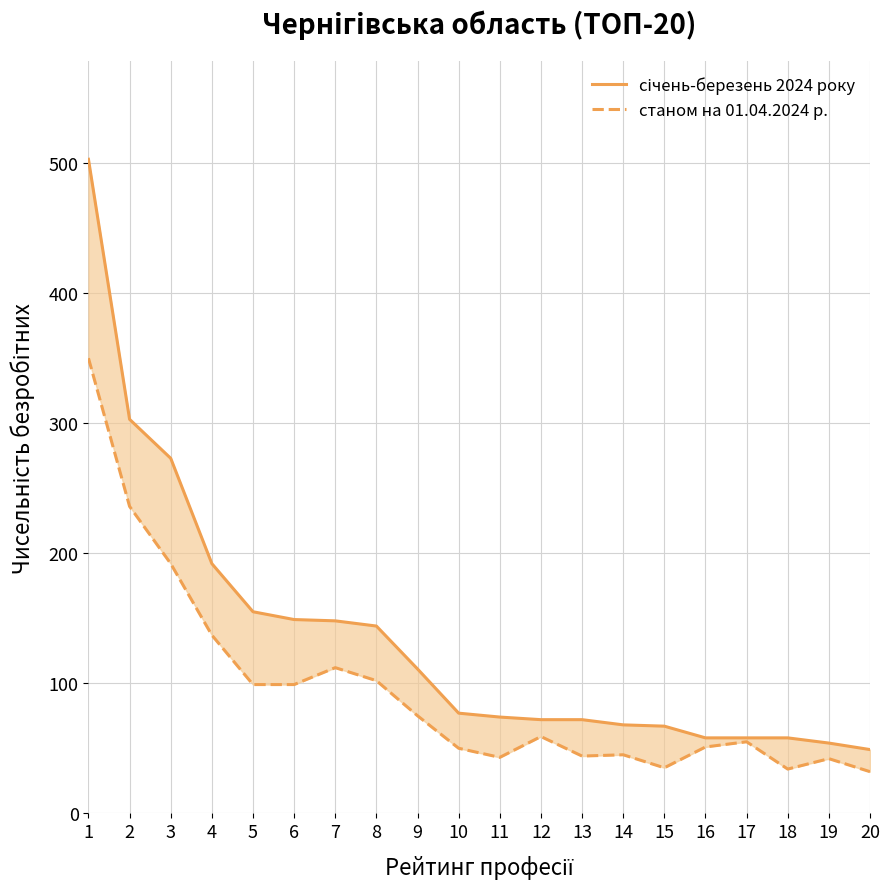

True or false: станом на 01.04.2024 р. and січень-березень 2024 року cross at least once.

False